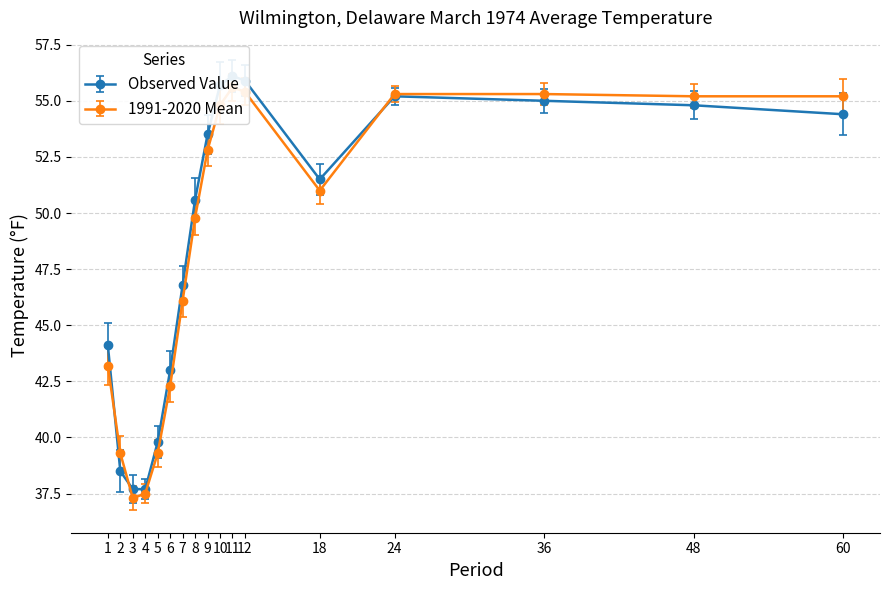

At 5, list the series in order from largest to smallest.

Observed Value, 1991-2020 Mean